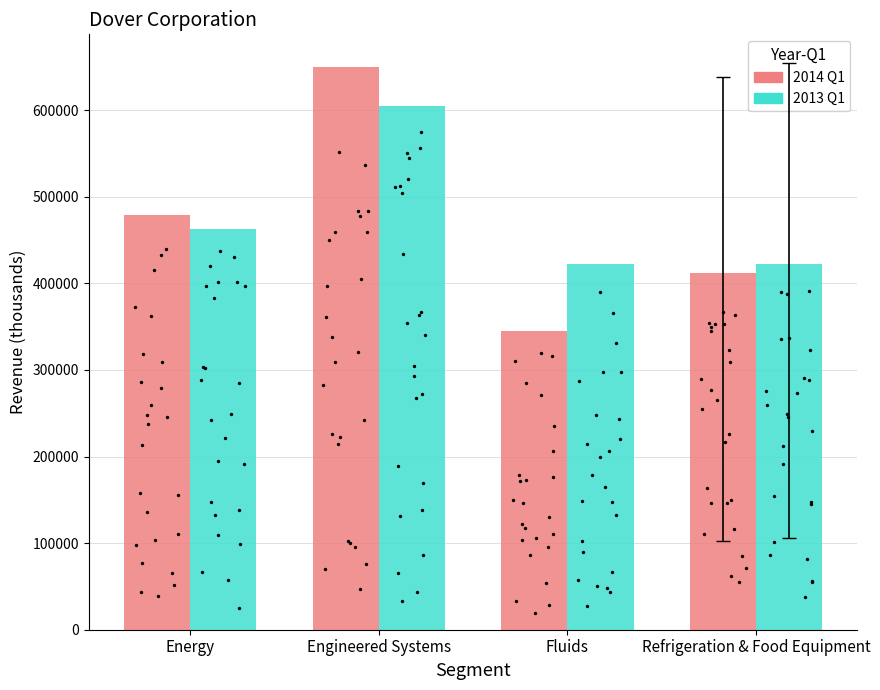

Which series has the largest Y range (max minus min)?

2014 Q1